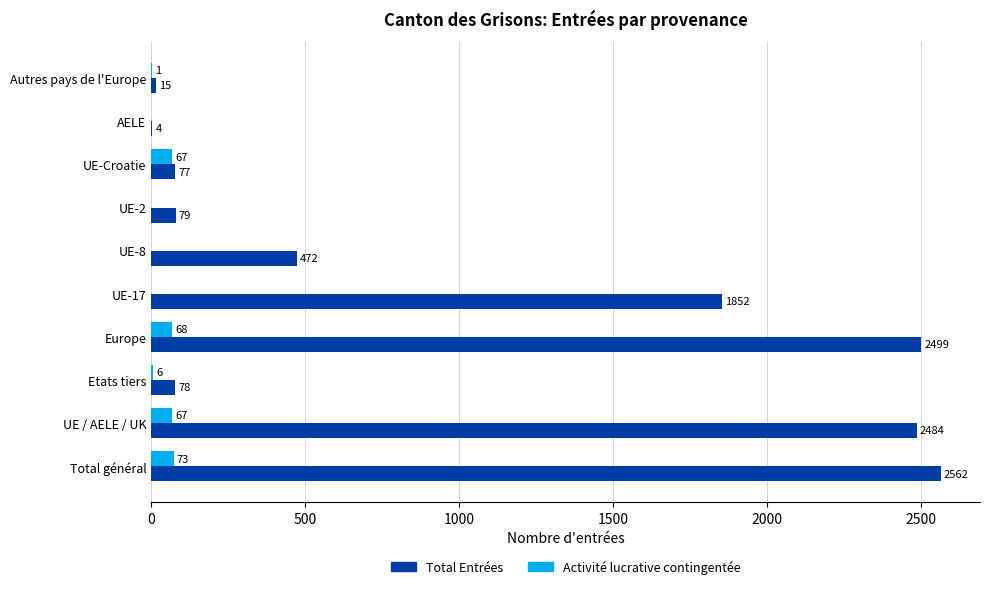

What is the sum of all Activité lucrative contingentée values?

282